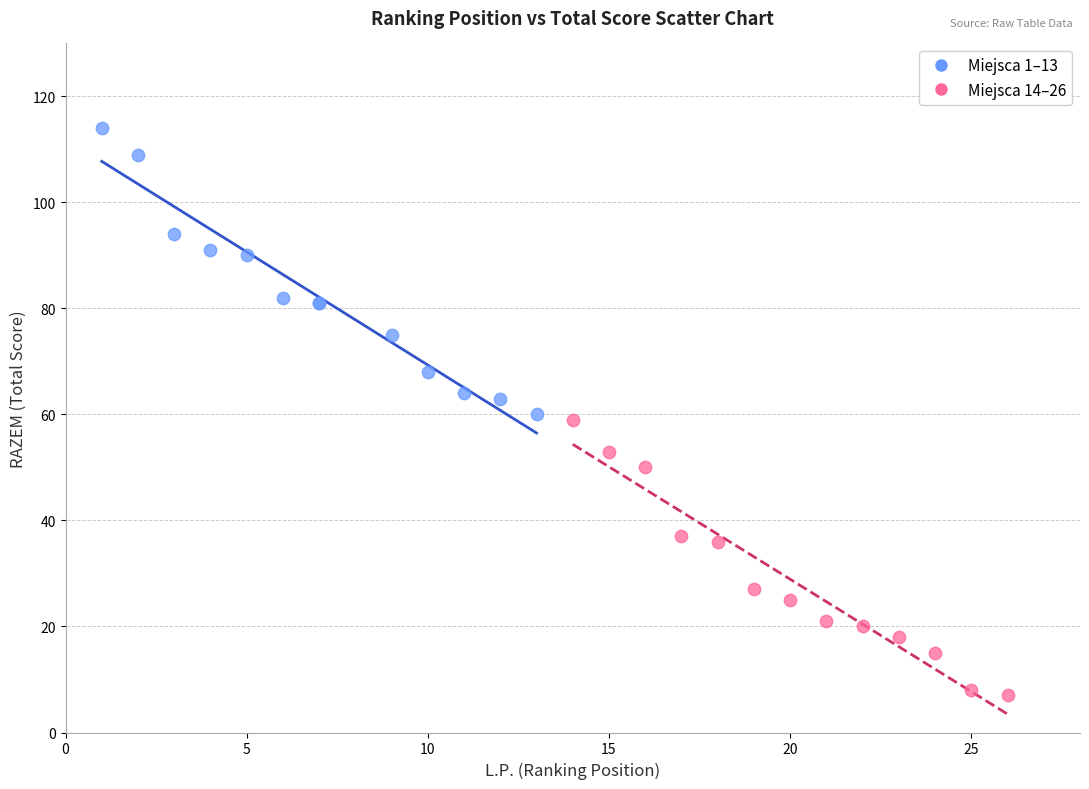

What are all the series names shown in the legend?

Miejsca 1–13, Miejsca 14–26